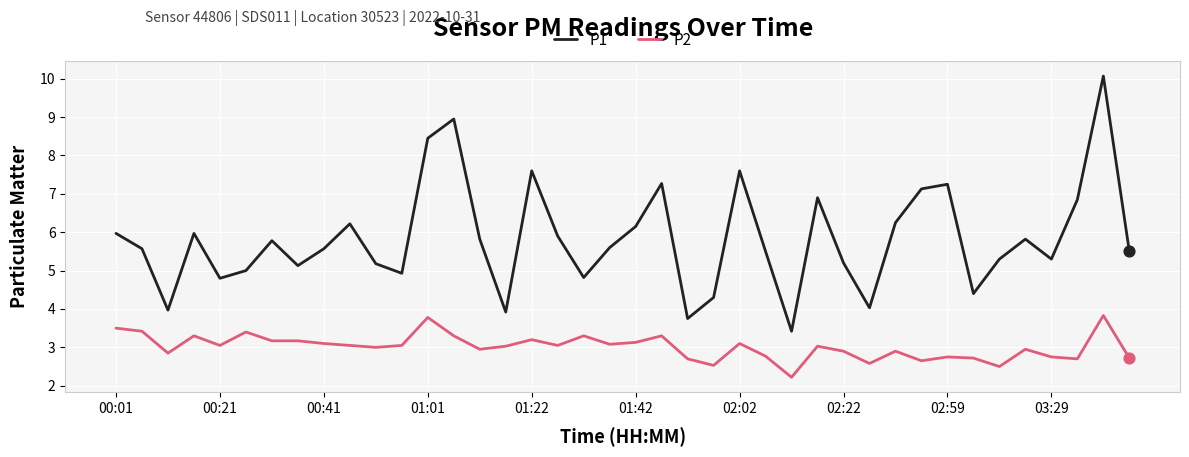

Which series has the largest total across all categories?

P1